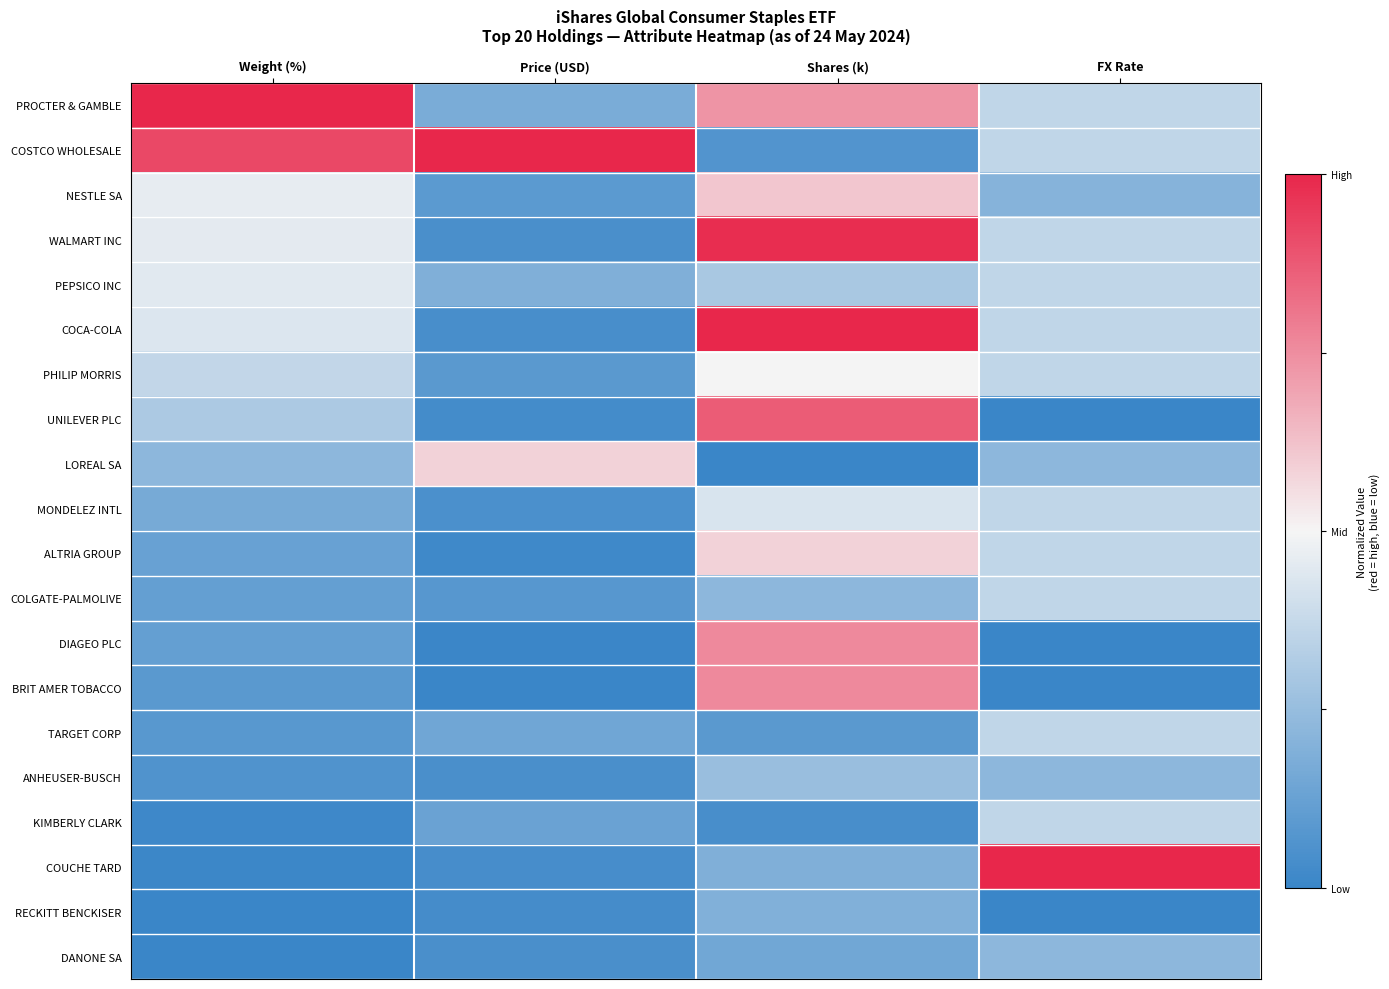

At FX Rate, list the series in order from largest to smallest.

COUCHE TARD, PROCTER & GAMBLE, COSTCO WHOLESALE, WALMART INC, PEPSICO INC, COCA-COLA, PHILIP MORRIS, MONDELEZ INTL, ALTRIA GROUP, COLGATE-PALMOLIVE, TARGET CORP, KIMBERLY CLARK, LOREAL SA, ANHEUSER-BUSCH, DANONE SA, NESTLE SA, UNILEVER PLC, DIAGEO PLC, BRIT AMER TOBACCO, RECKITT BENCKISER